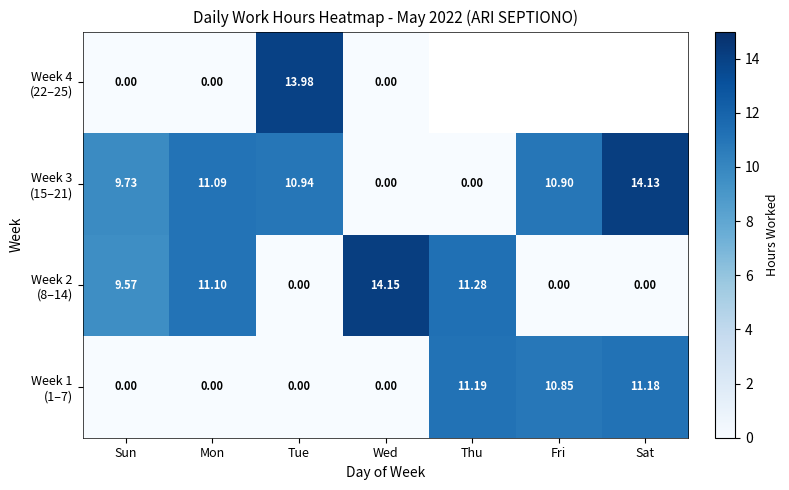

Is the value of Week 3 (15–21) at Sat greater than the value of Week 2 (8–14) at Wed?

No